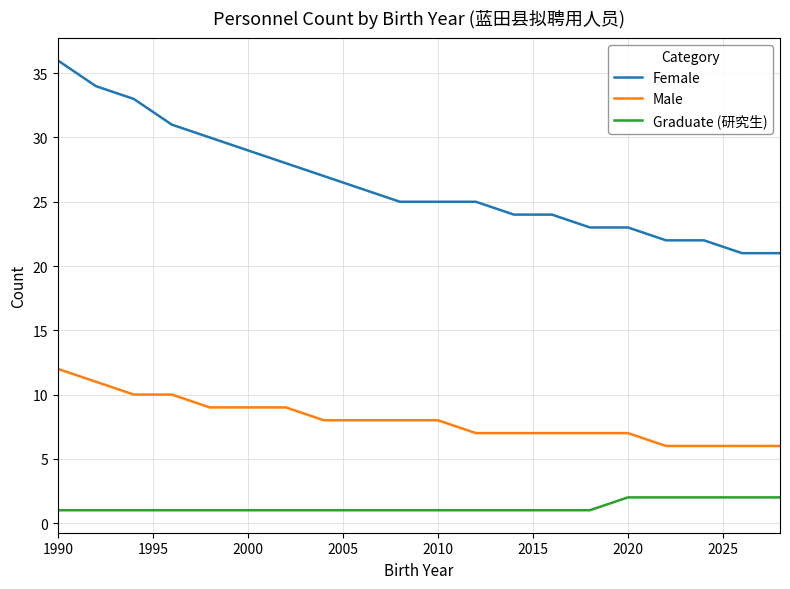

Which series has the largest total across all categories?

Female